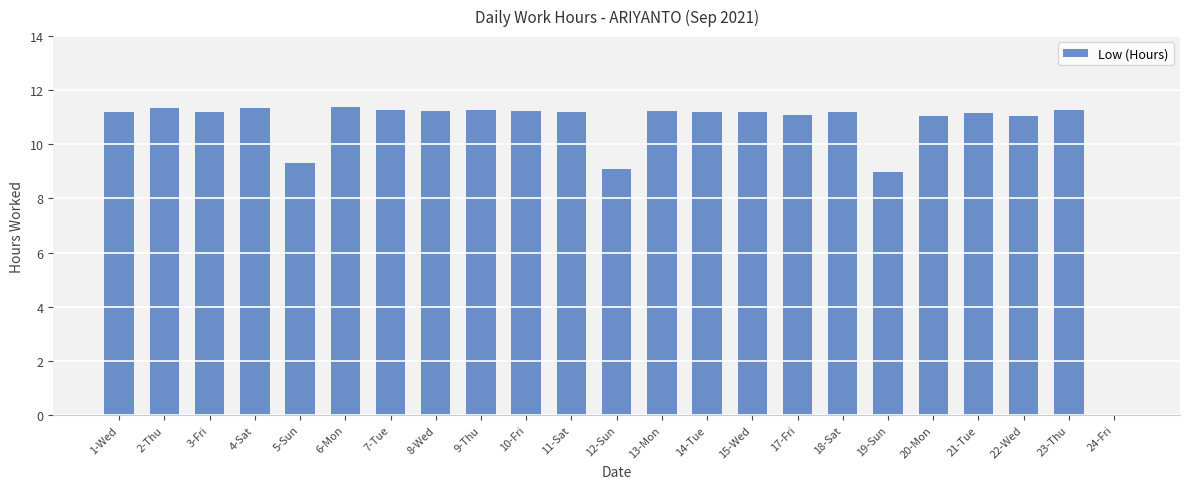

Which has a higher value, 20-Mon or 23-Thu?

23-Thu